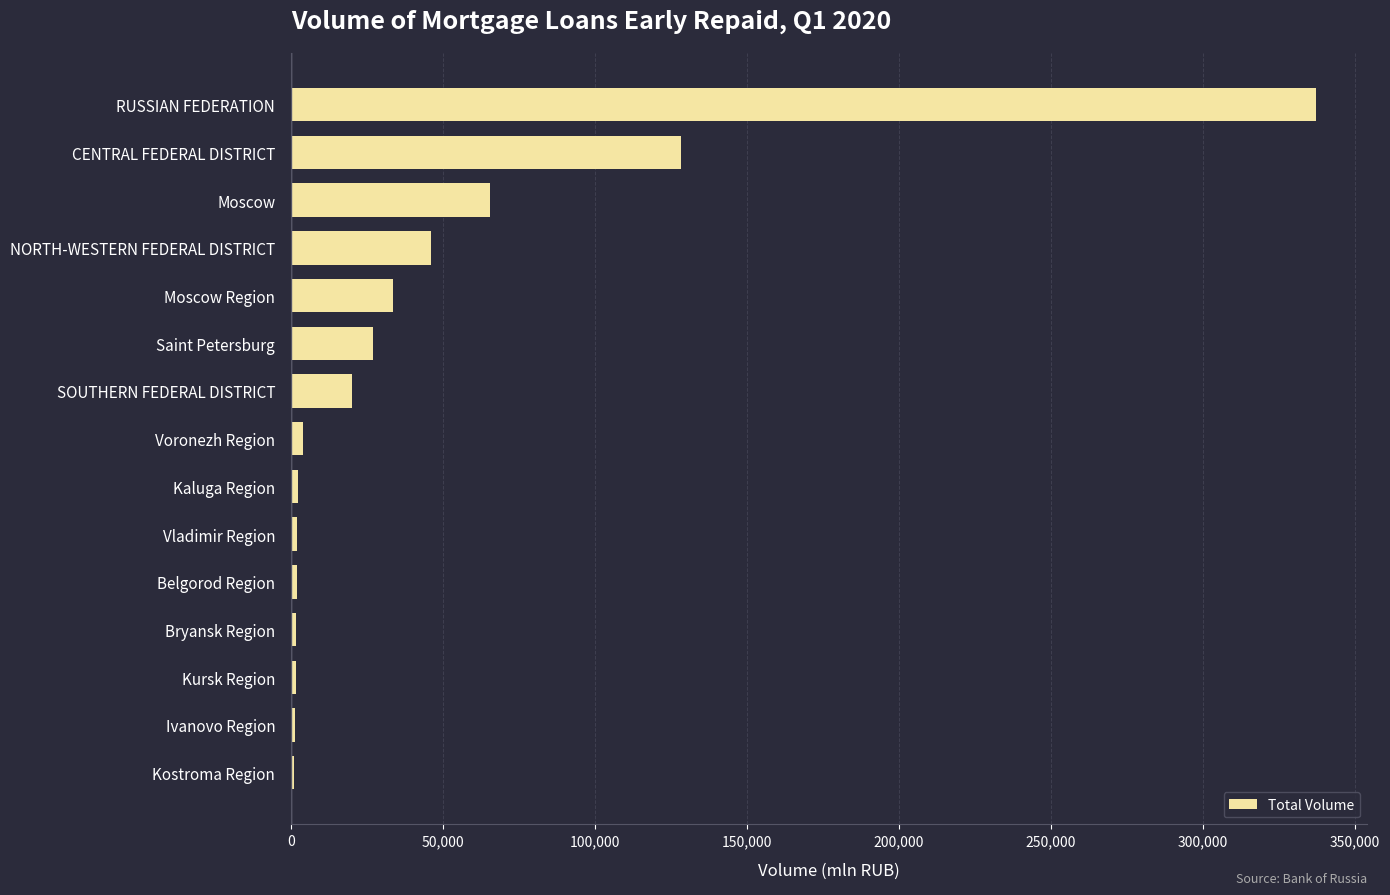

Which category has the highest value across all series?

RUSSIAN FEDERATION